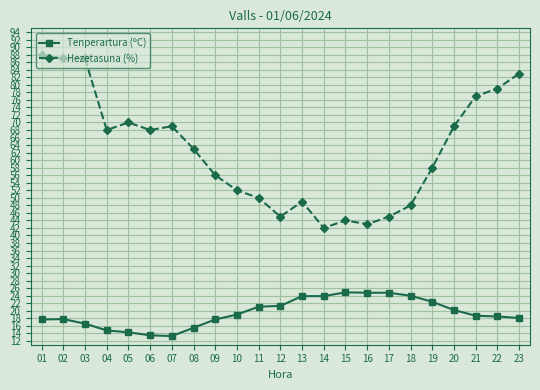

What is the minimum value shown in the chart?

13.3